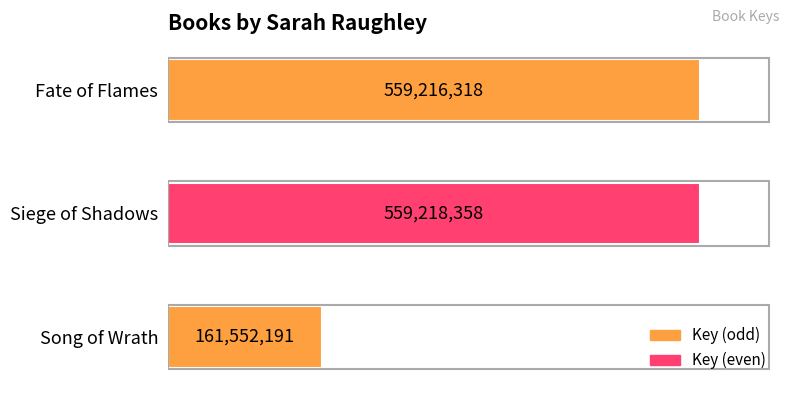

Between Siege of Shadows and Song of Wrath, which is larger?

Siege of Shadows